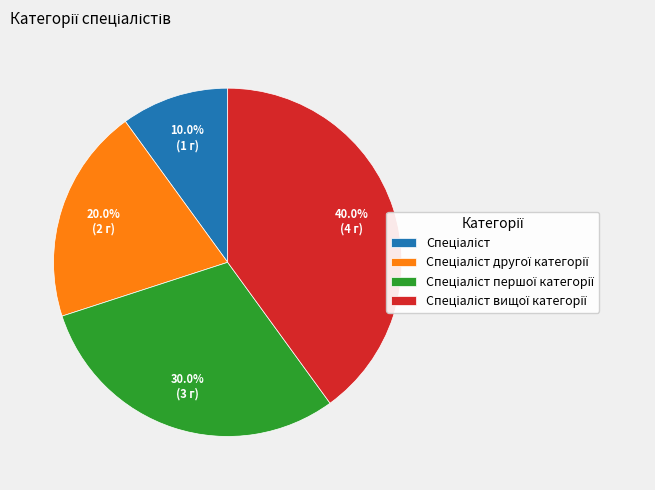

Is there a majority slice in this chart?

No